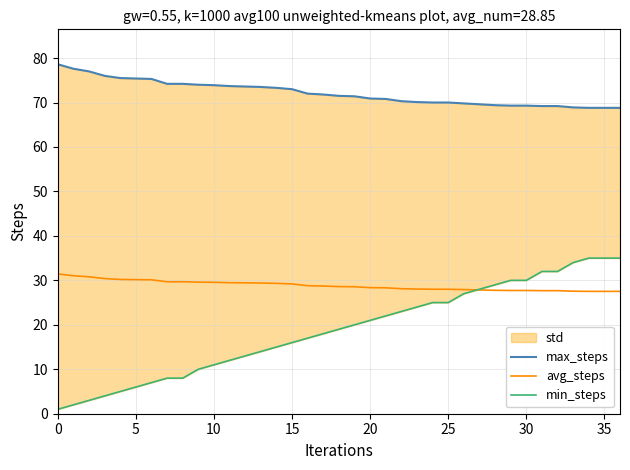

What value does the min_steps series have at 28?

29.0